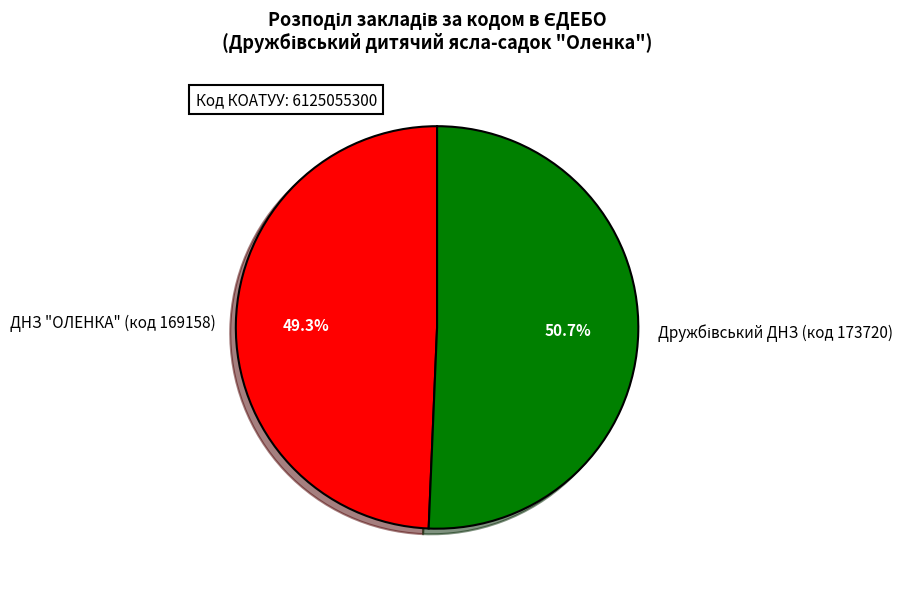

To the nearest percent, what portion does ДНЗ "ОЛЕНКА" (код 169158) represent?

49%